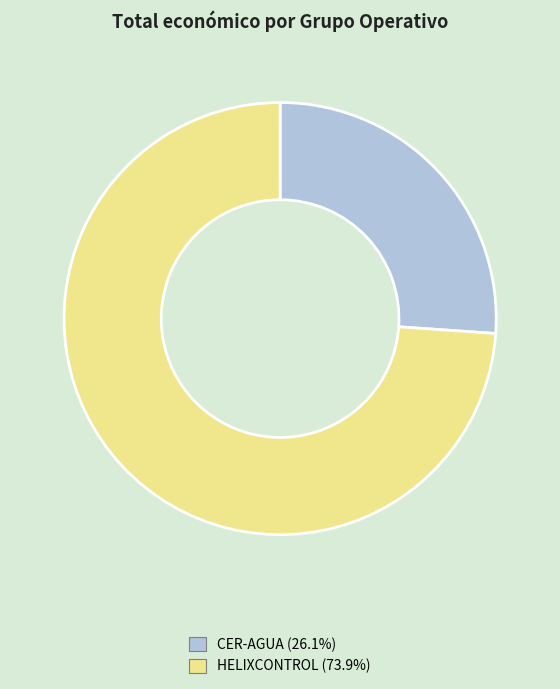

What is the smallest slice in the pie chart?

CER-AGUA